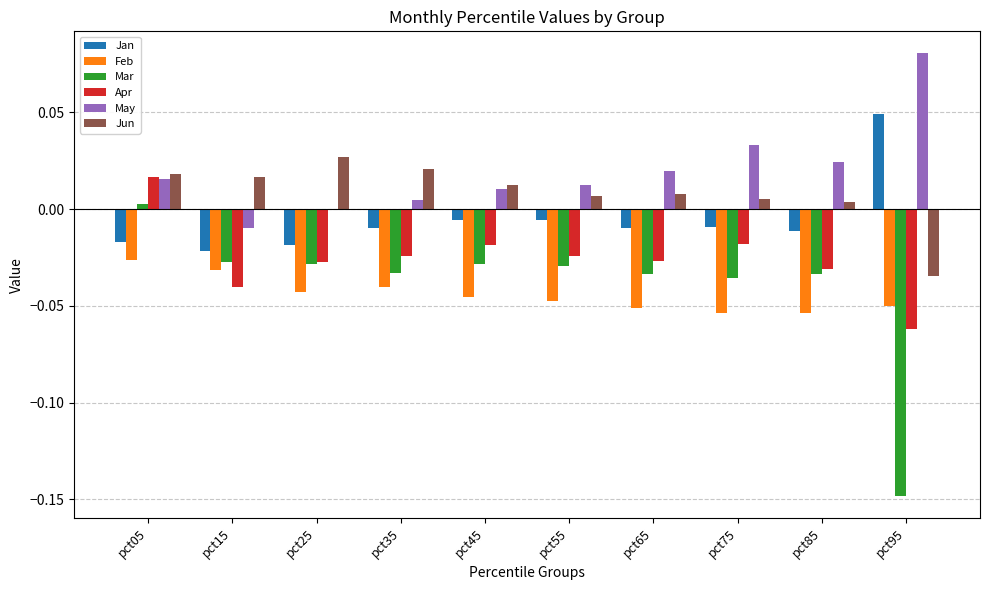

Between pct15 and pct75, which series saw the biggest shift?

May